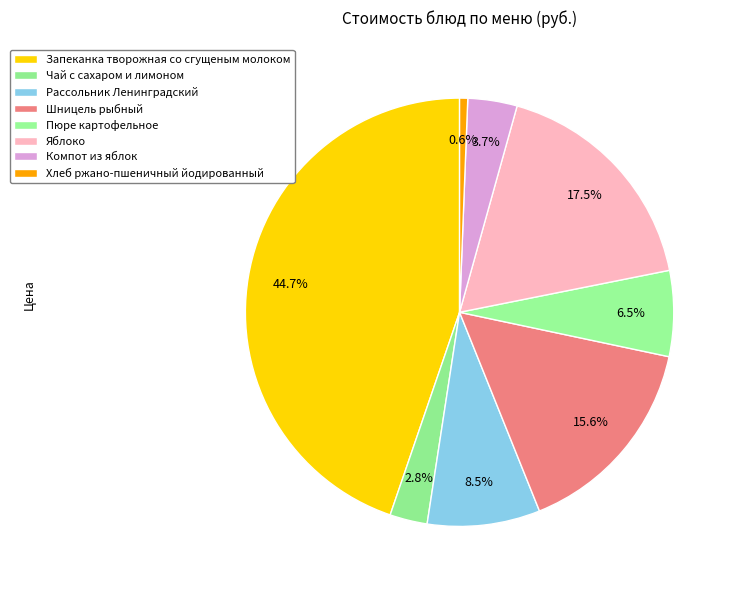

How many segments does this pie chart have?

8